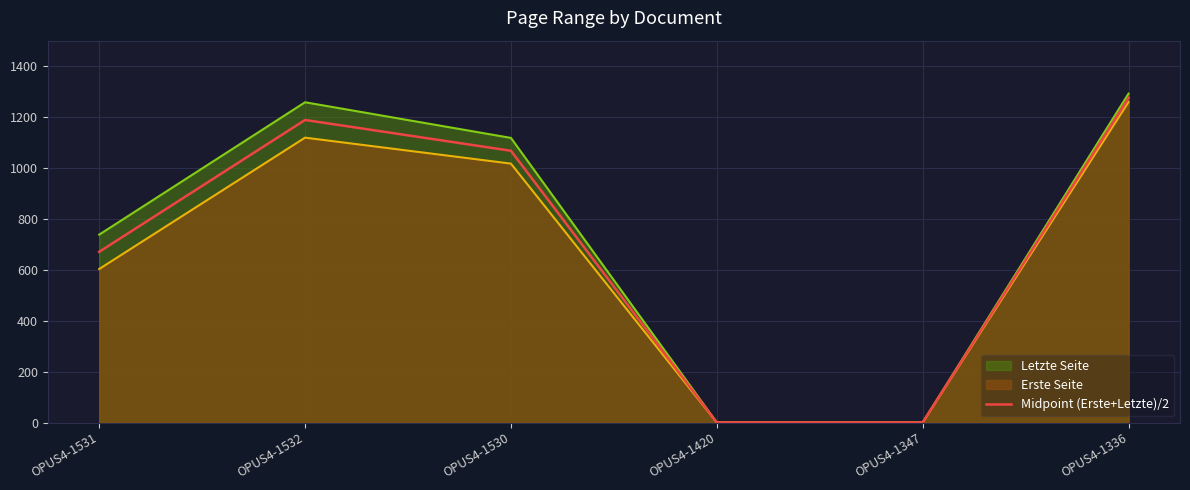

Does the chart display data point markers on the line(s)?

No